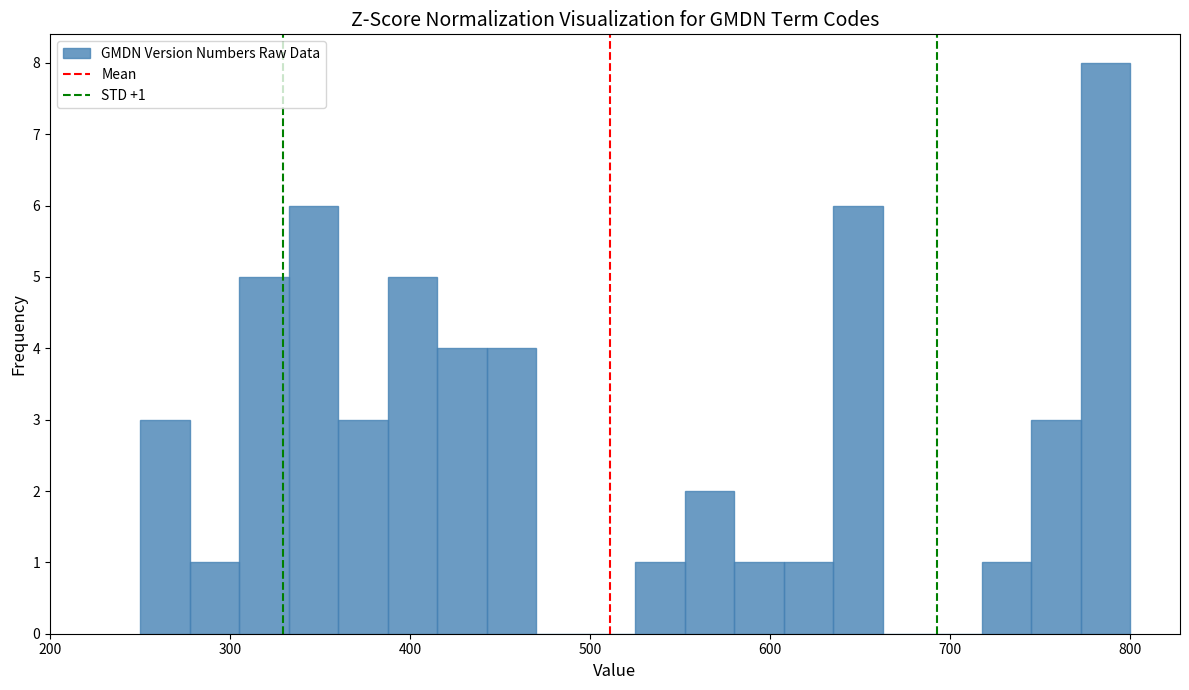

Around what value on the x-axis is the tallest bar? Give the approximate position of its centre, as read against the axis.

790